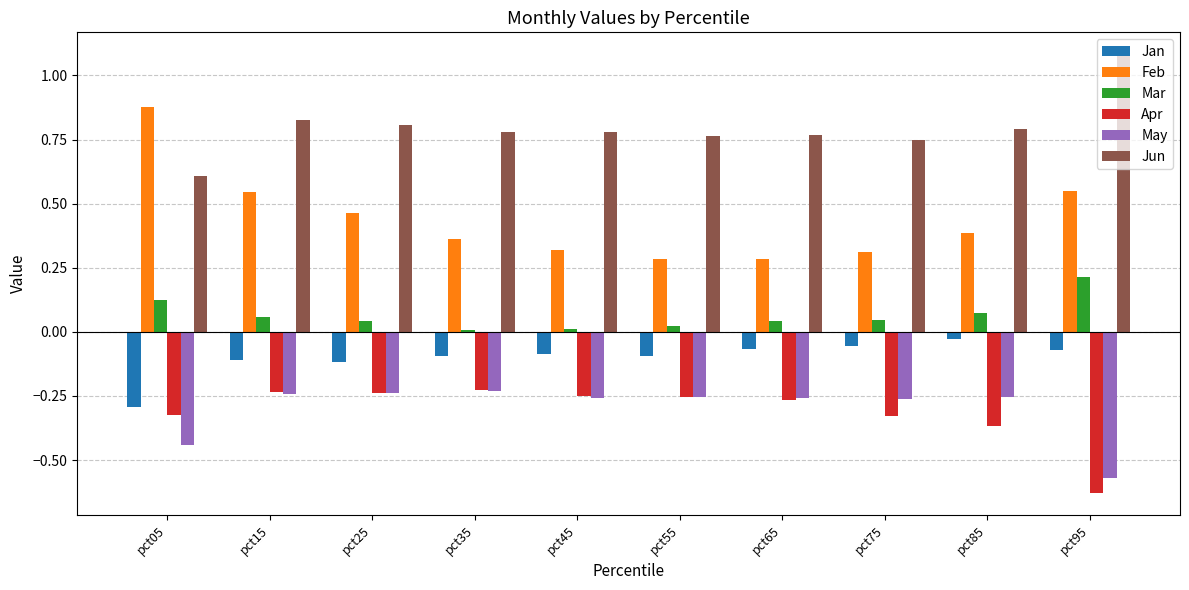

What is the difference between the highest and lowest values at pct05?

1.3